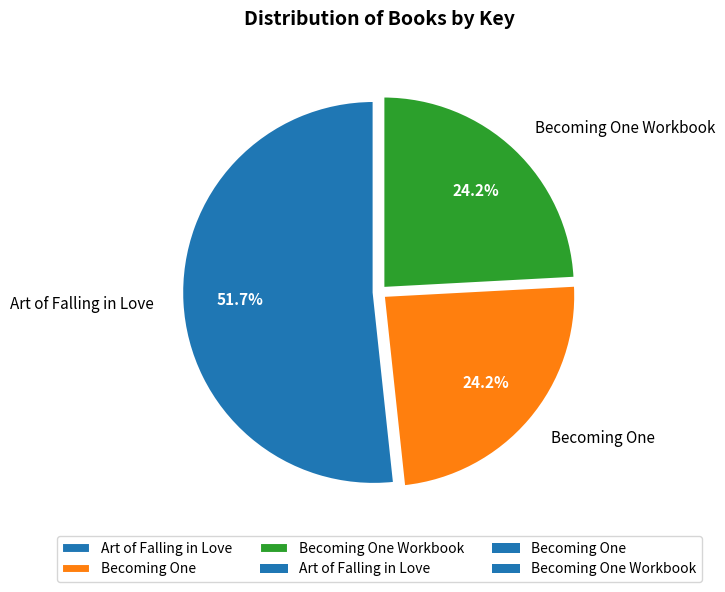

What is the largest slice in the pie chart?

Art of Falling in Love